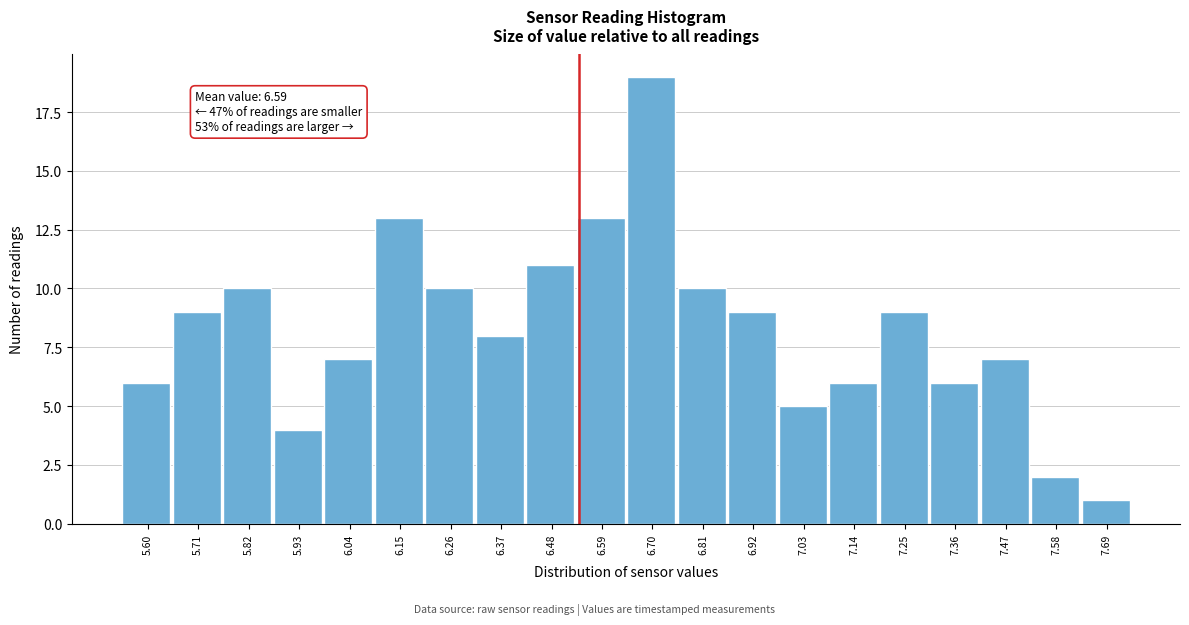

Reading left to right, list all the values displayed in this chart.

6	9	10	4	7	13	10	8	11	13	19	10	9	5	6	9	6	7	2	1